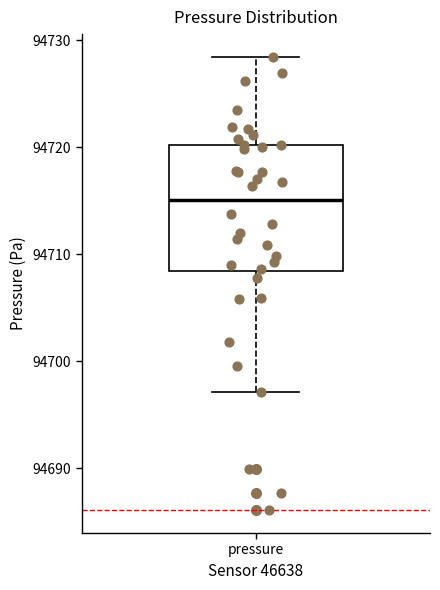

Where is the upper edge of the box for pressure on the y-axis? The values are not printed on the chart, so give them approximately, as read against the axis.

94720